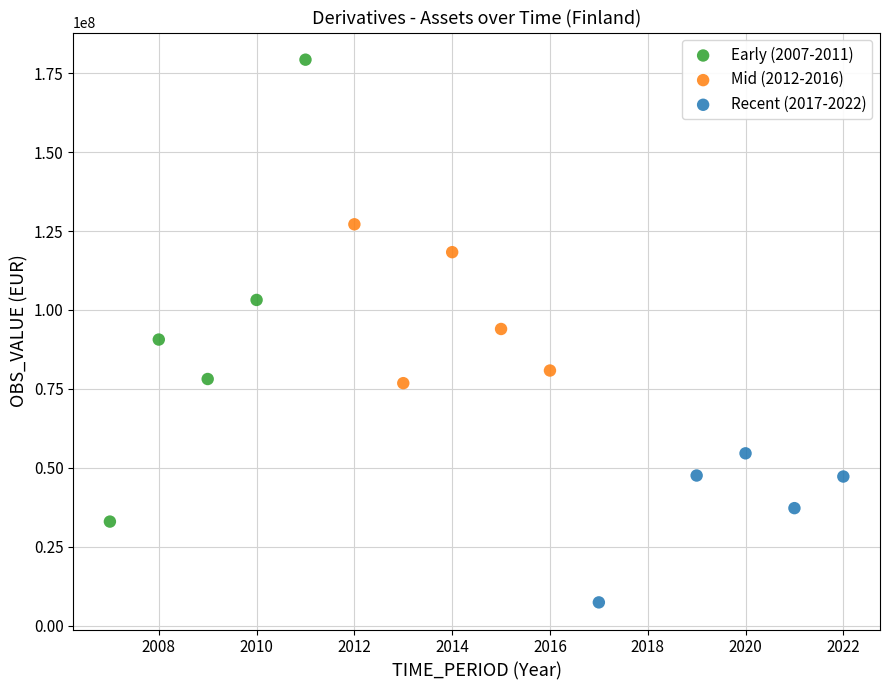

What are all the series names shown in the legend?

Early (2007-2011), Mid (2012-2016), Recent (2017-2022)